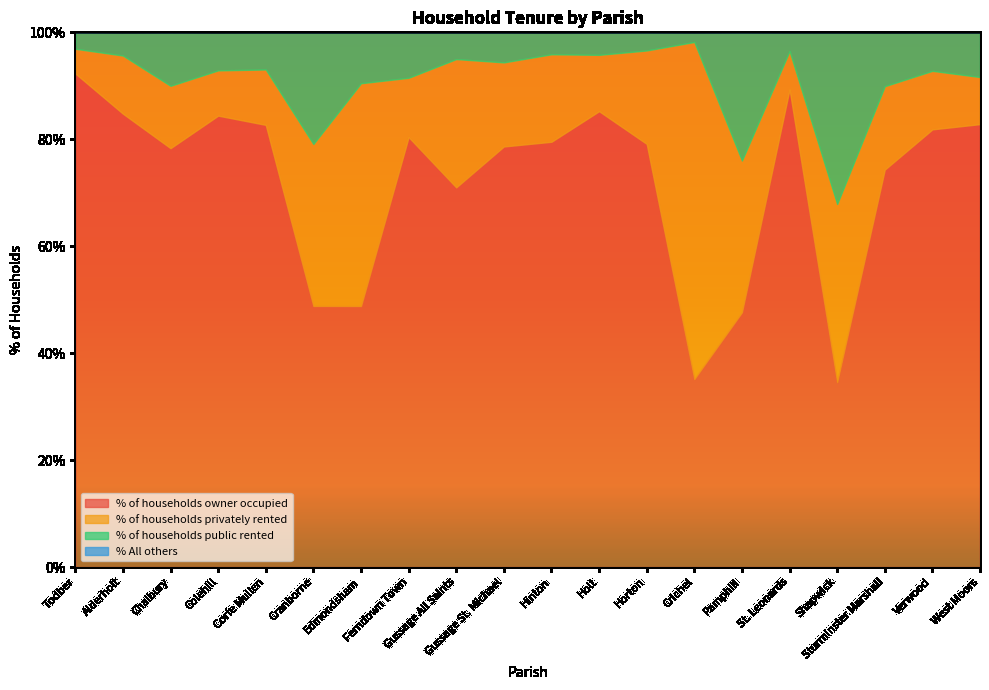

At which label is % All others closest to 0?

Todber